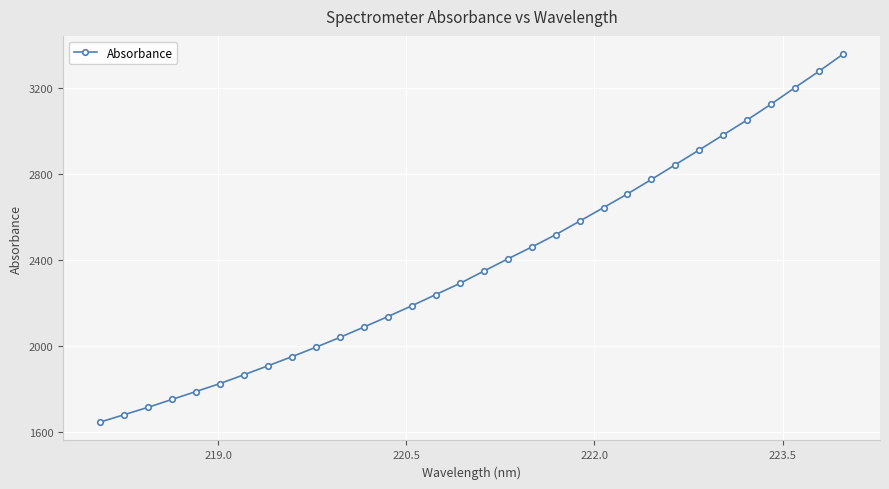

Count the number of categories in the chart.

32